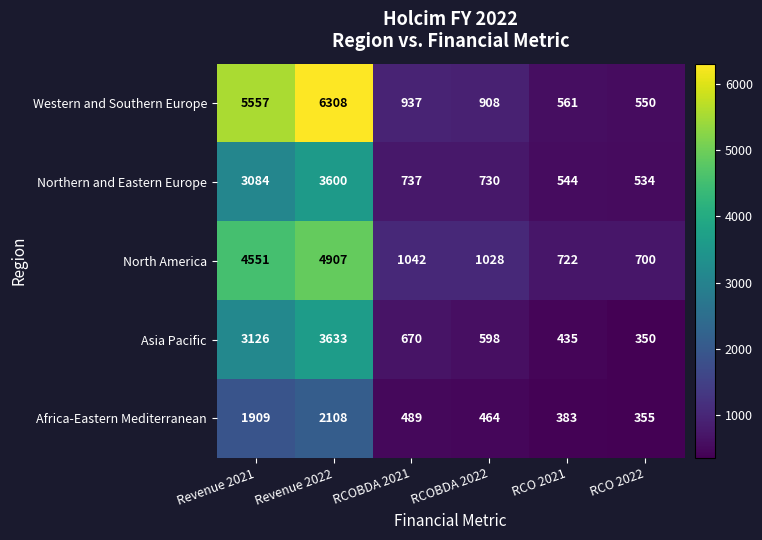

Reading left to right, list all the values displayed in this chart.

Western and Southern Europe: 5557	6308	937	908	561	550
Northern and Eastern Europe: 3084	3600	737	730	544	534
North America: 4551	4907	1042	1028	722	700
Asia Pacific: 3126	3633	670	598	435	350
Africa-Eastern Mediterranean: 1909	2108	489	464	383	355